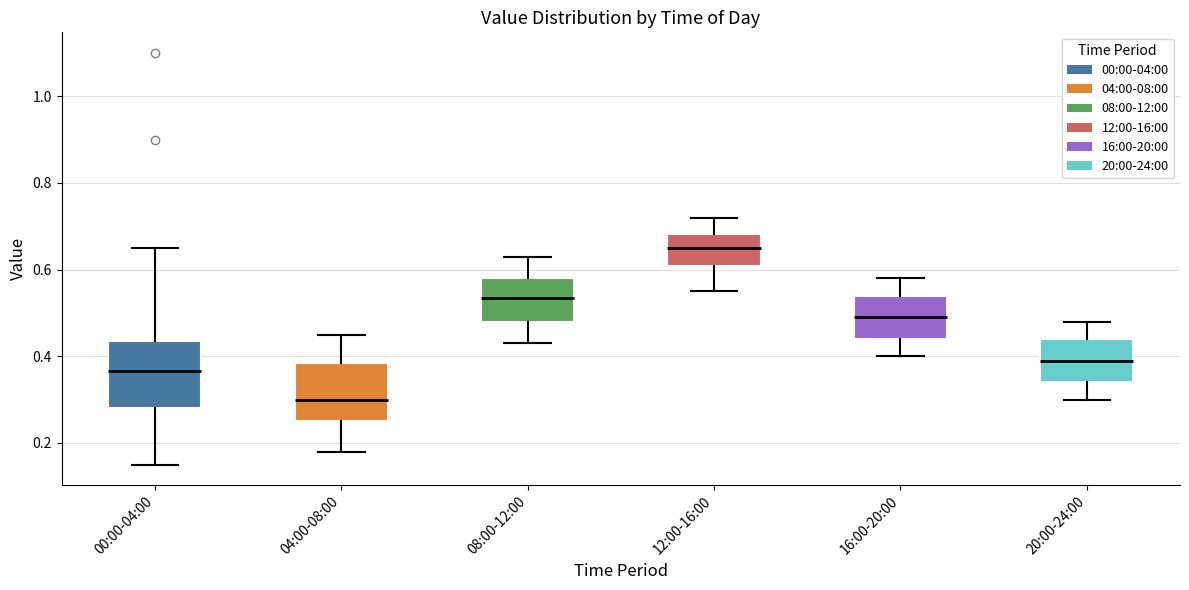

Reading left to right, read every box against the y-axis: the position of its median line, the range the box covers, and the ends of its whiskers. The values are not printed on the chart, so give them approximately, as read against the axis.

00:00-04:00: median 0.36, box 0.28 to 0.44, whiskers 0.16 to 0.66
04:00-08:00: median 0.30, box 0.26 to 0.38, whiskers 0.18 to 0.46
08:00-12:00: median 0.54, box 0.48 to 0.58, whiskers 0.44 to 0.64
12:00-16:00: median 0.66, box 0.60 to 0.68, whiskers 0.56 to 0.72
16:00-20:00: median 0.50, box 0.44 to 0.54, whiskers 0.40 to 0.58
20:00-24:00: median 0.40, box 0.34 to 0.44, whiskers 0.30 to 0.48